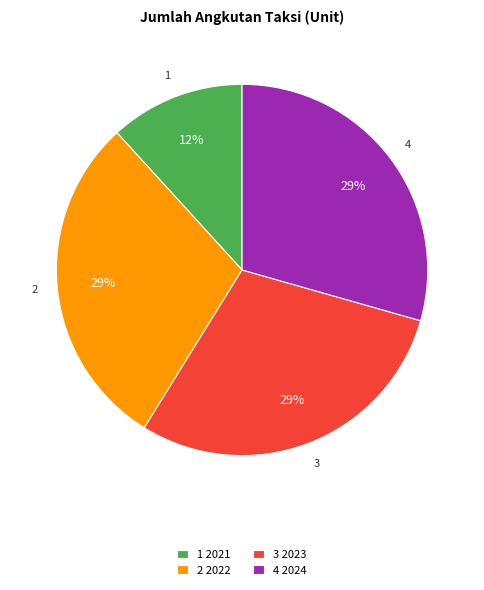

Approximately how many times larger is the value at 1 2021 compared to 4 2024?

0.4